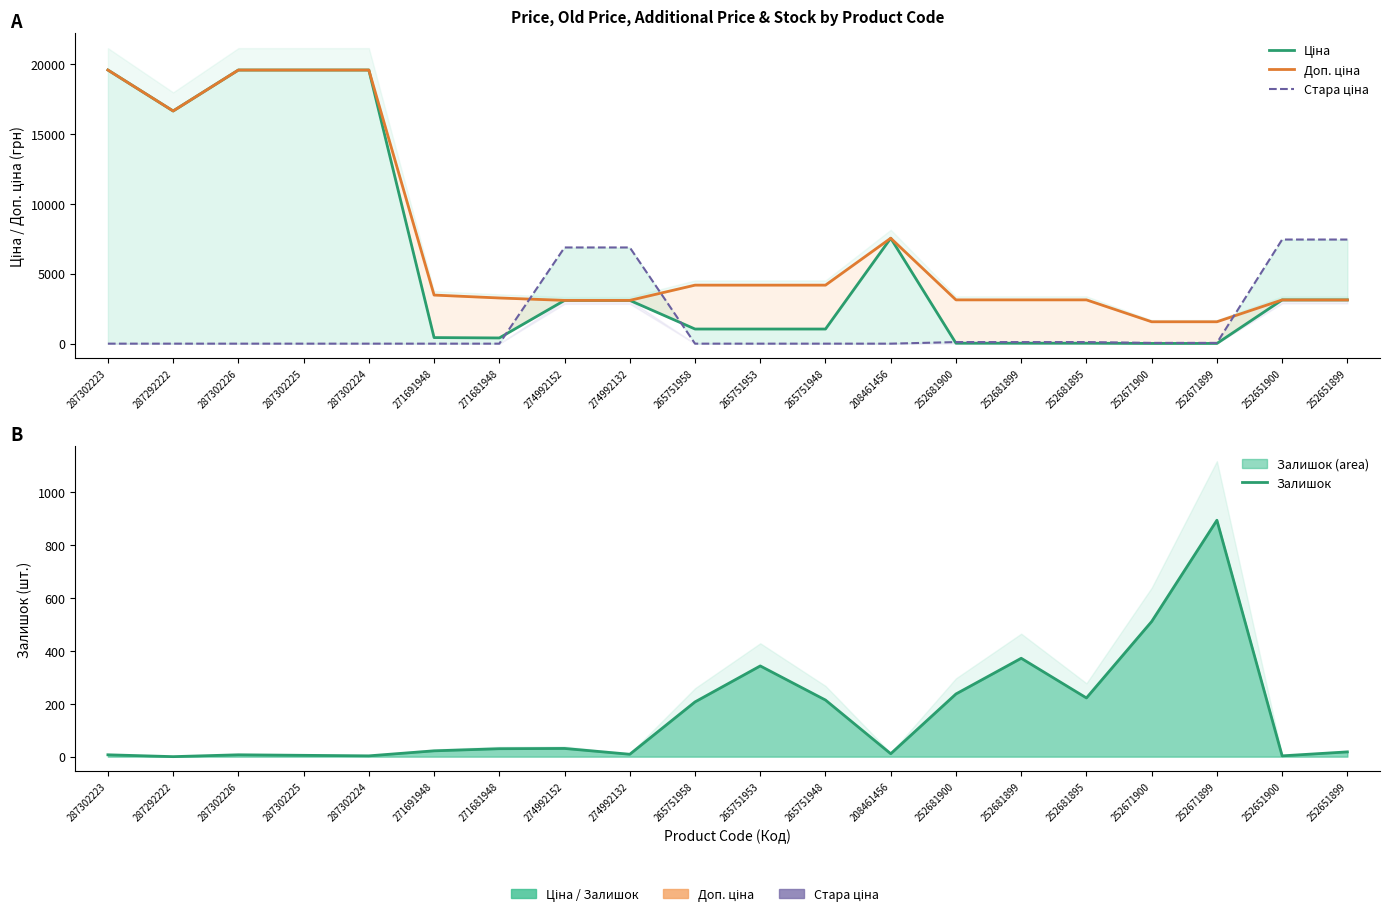

At which label does Доп. ціна reach its peak?

287302223